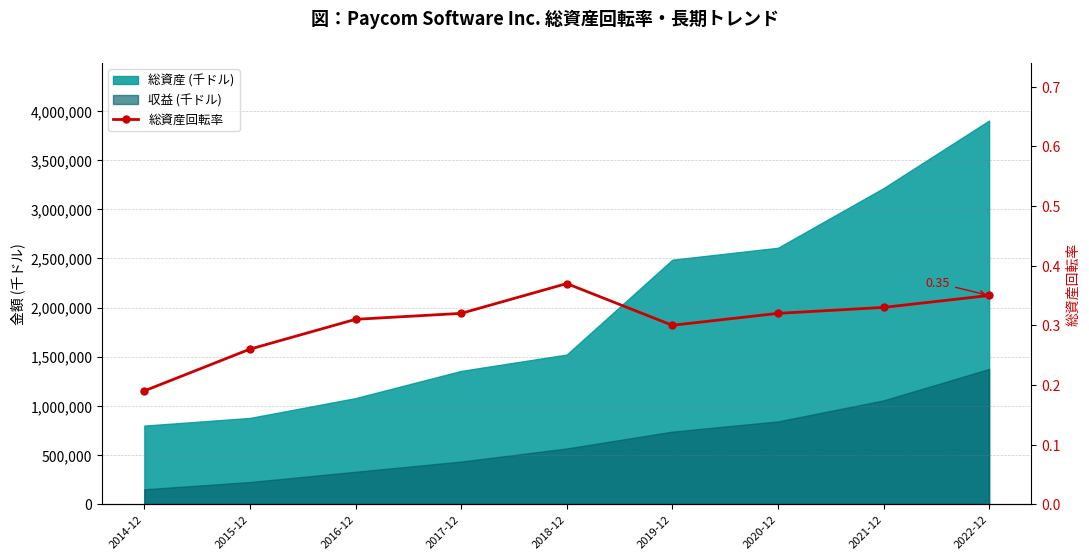

What is the value of the 6th point from the left?

0.3